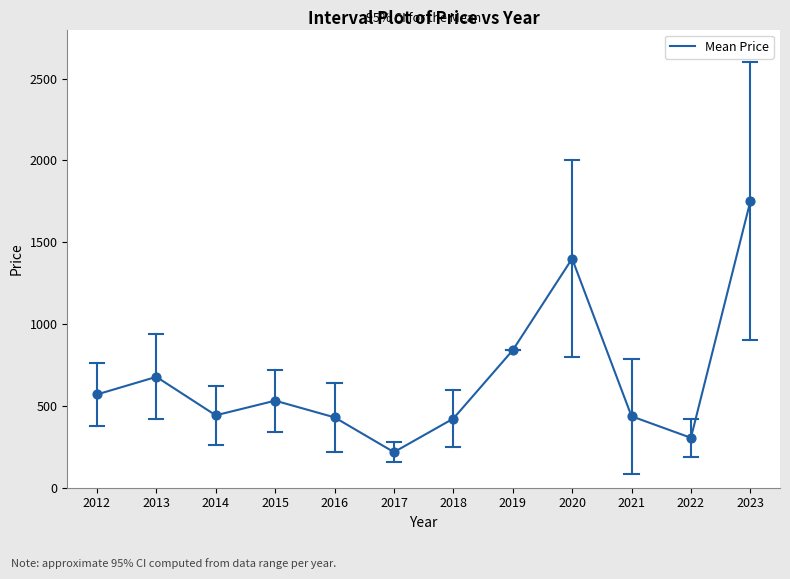

What is the change in value from 2013 to 2018?

-255.0